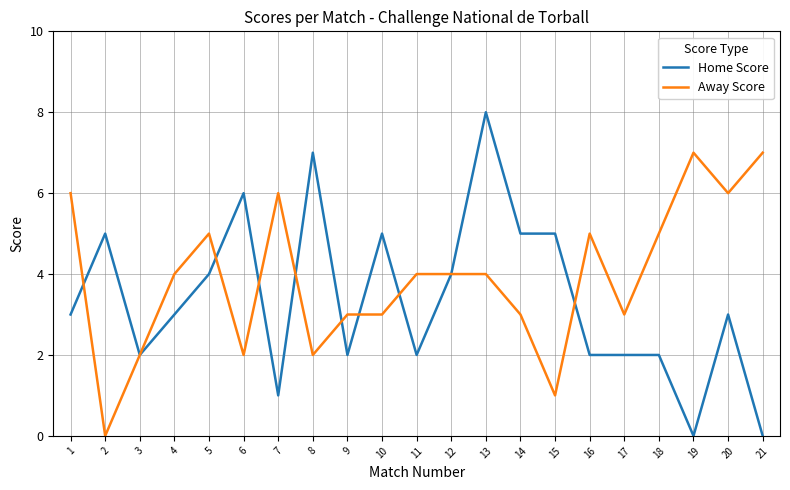

The Home Score series shows 3 at 20. True or false?

True